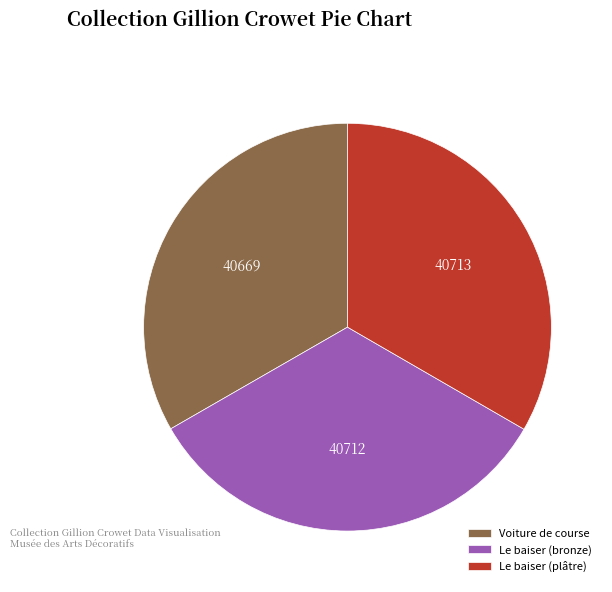

What is the ratio of the value at Le baiser (bronze) to the value at Le baiser (plâtre)?

1.0